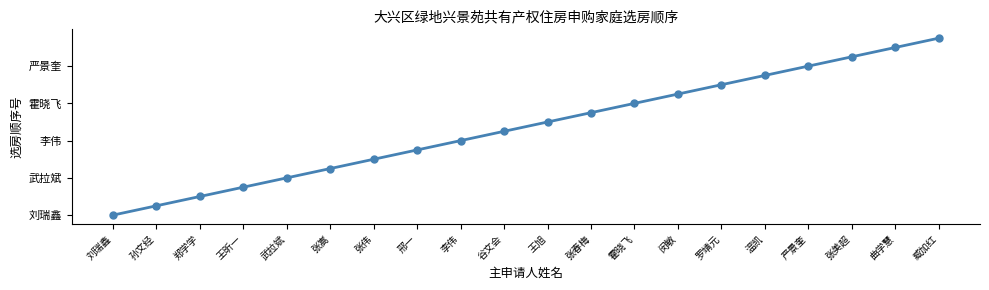

What is the average value?

10